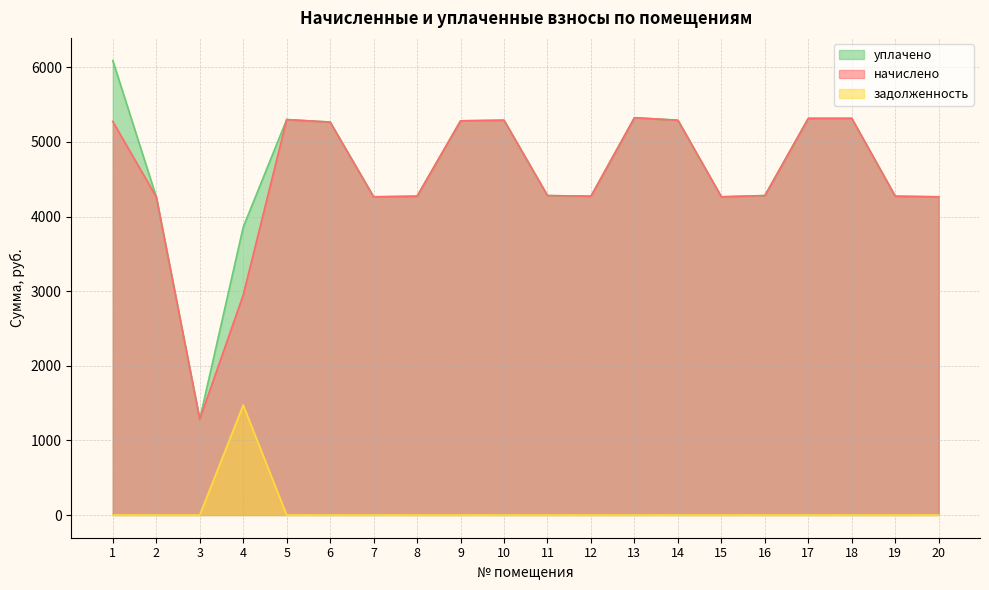

Does the chart display data point markers on the line(s)?

No